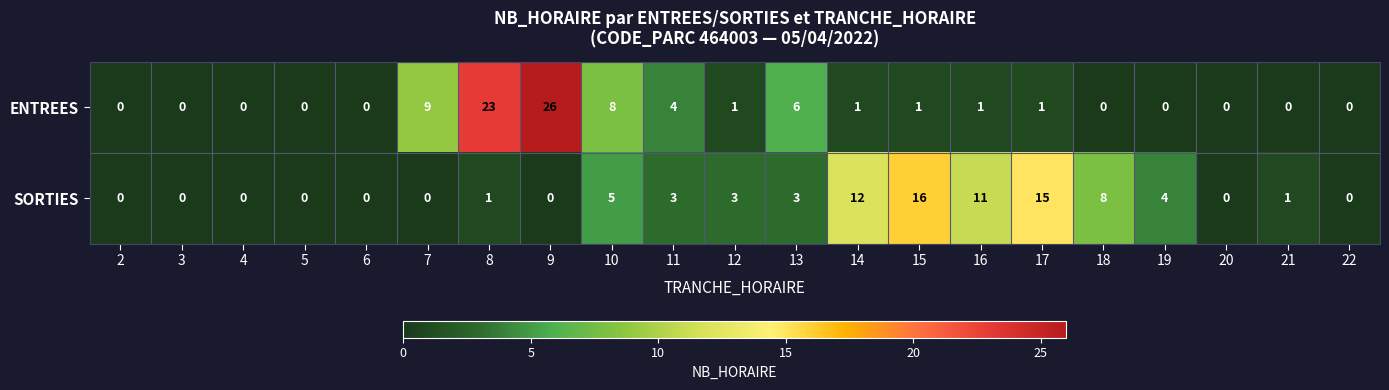

What is the sum of the SORTIES values at 11 and 6?

3